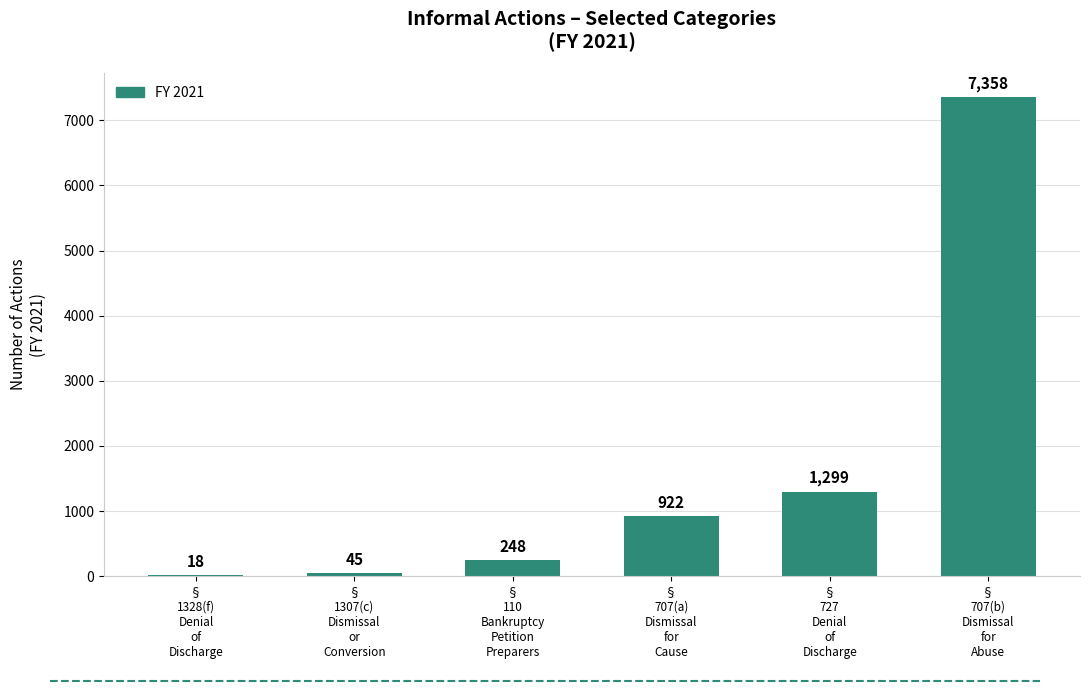

How many distinct data groups are displayed?

1